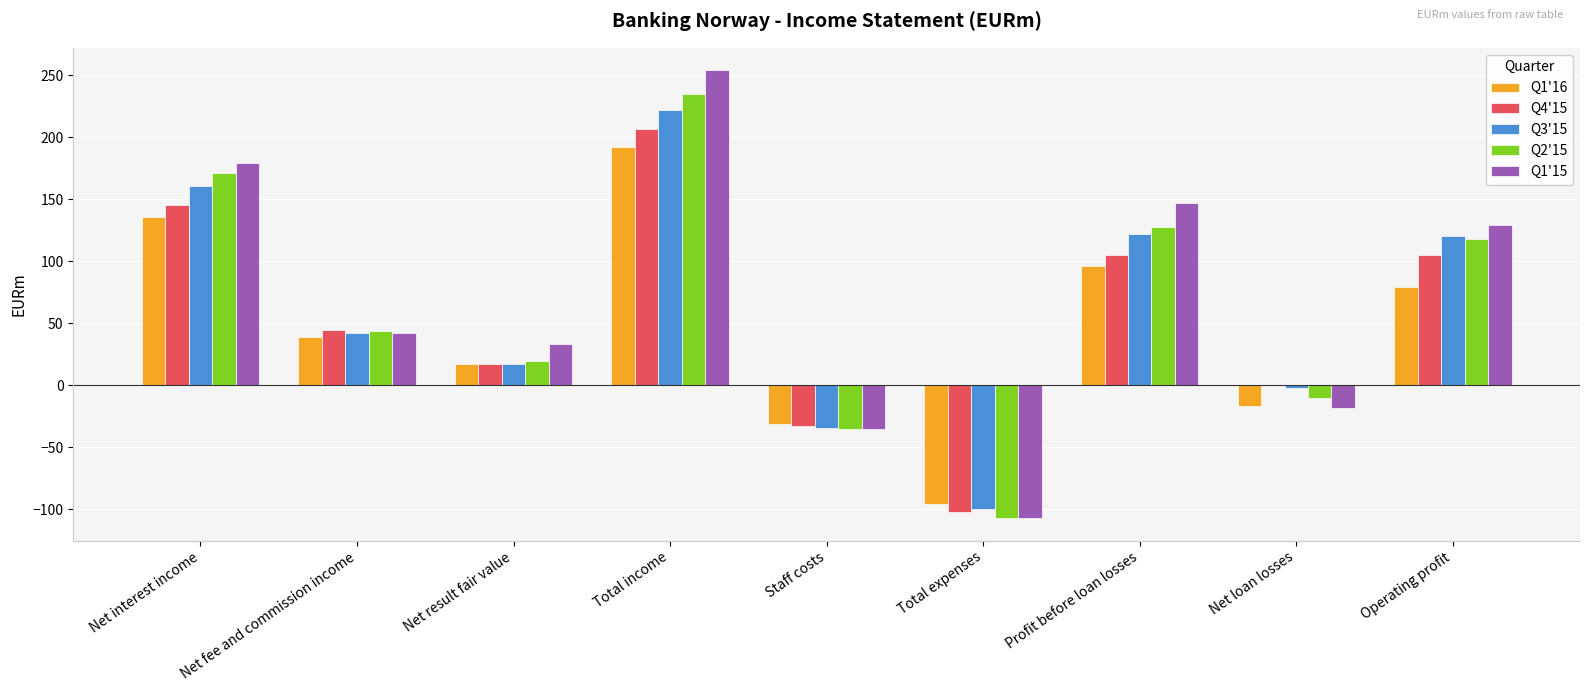

At which label does Q2'15 first exceed 44?

Net interest income